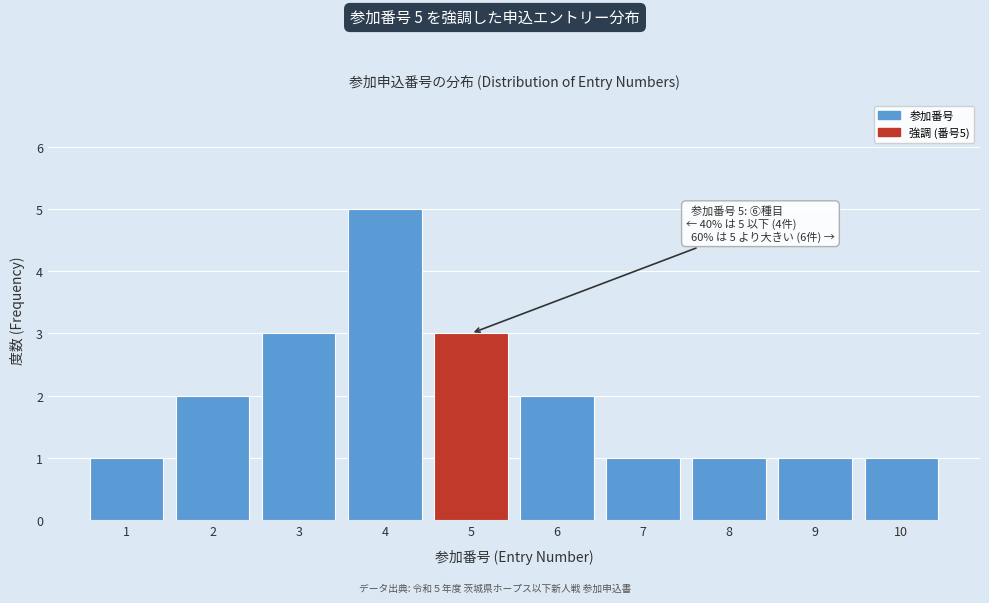

Reading right to left, extract all data points from this chart.

10=1	9=1	8=1	7=1	6=2	5=3	4=5	3=3	2=2	1=1